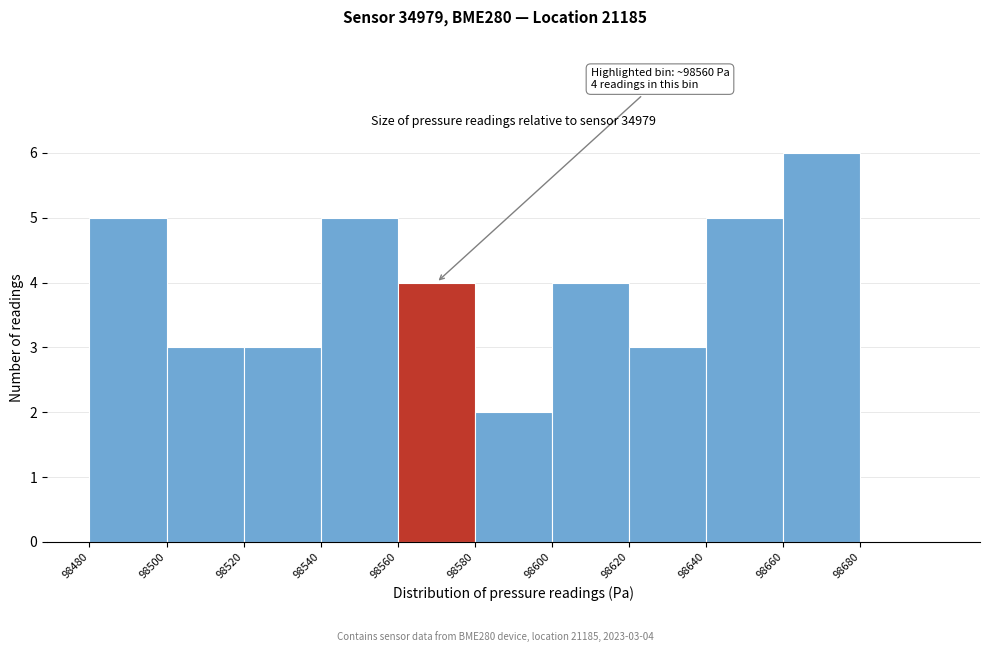

Which range on the x-axis has the tallest bar?

98660 to 98680